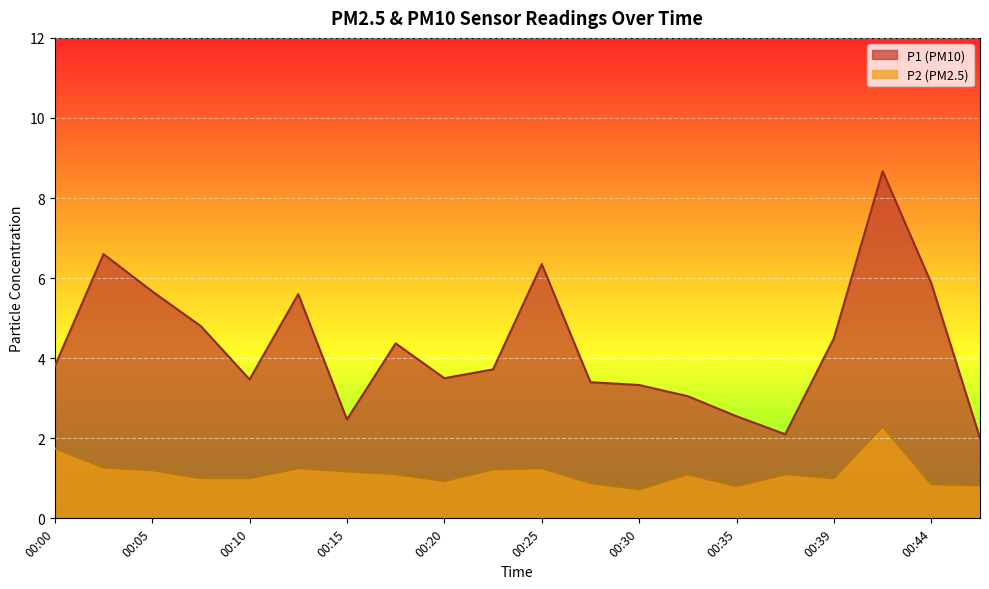

What is the sum of the P1 values at 00:22 and 00:37?

5.8